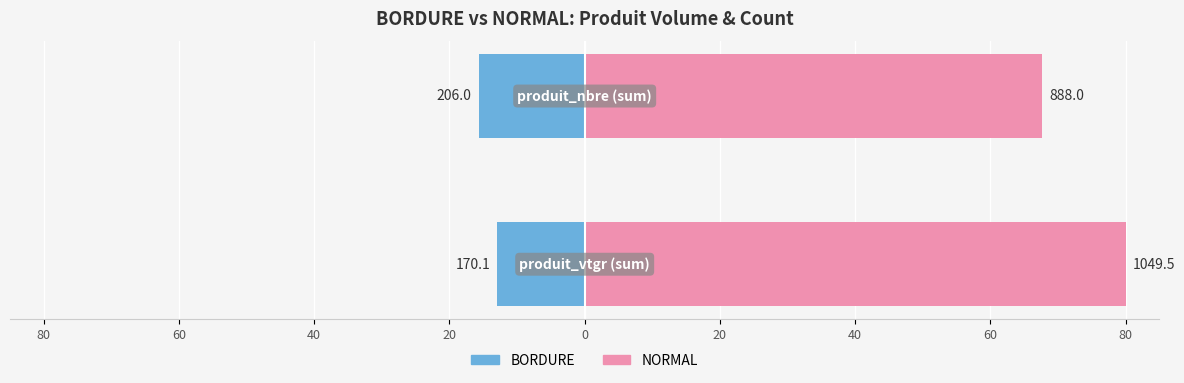

Which series changed the most between 80 and 60?

NORMAL